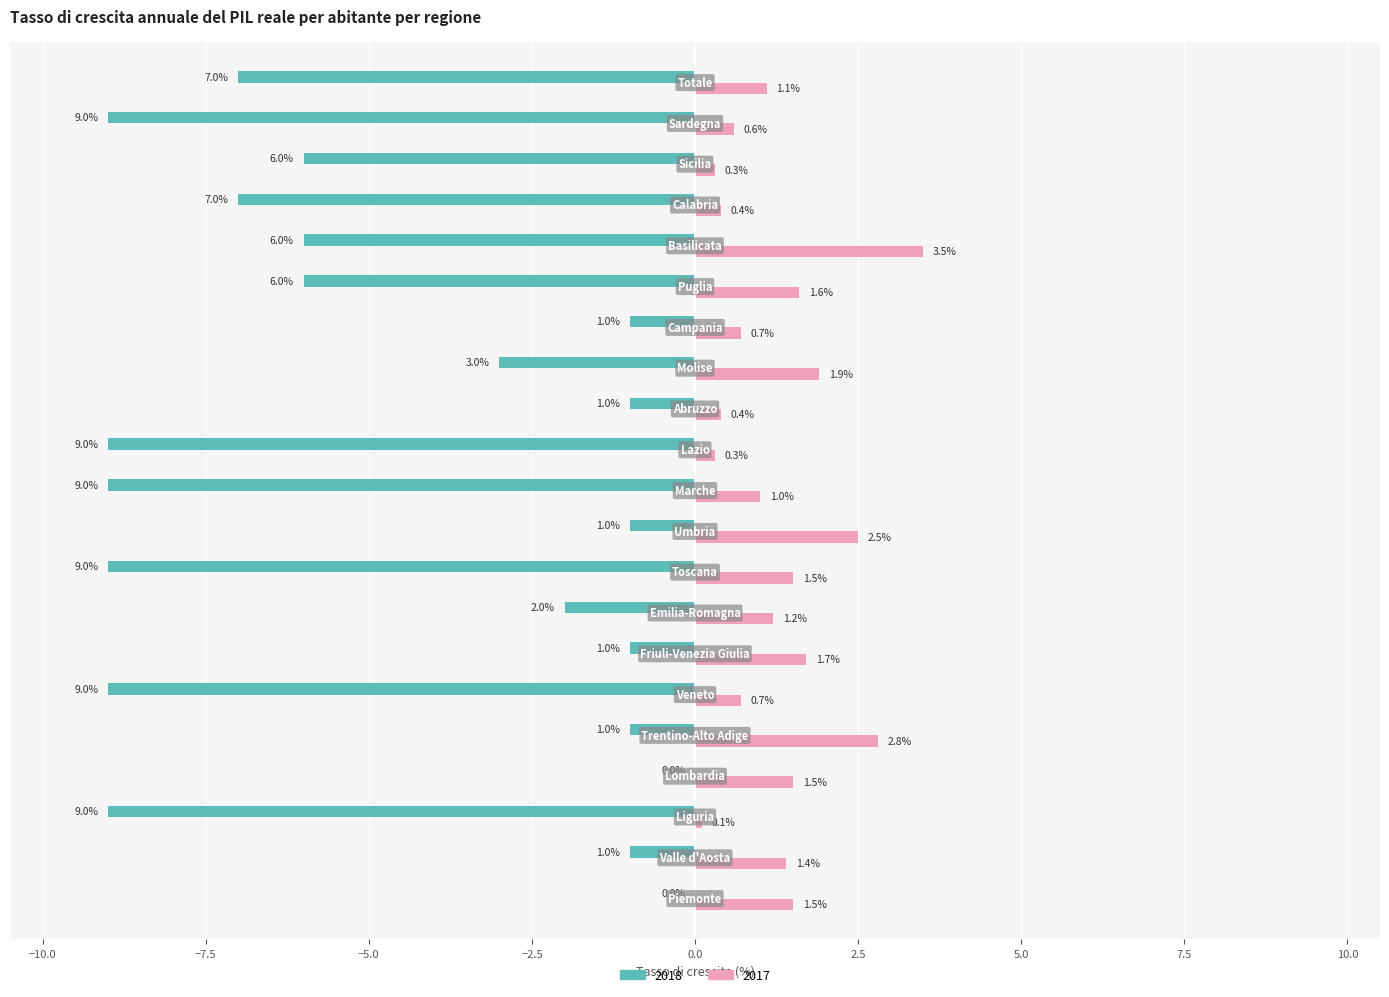

Which series has the largest range (max minus min)?

2018